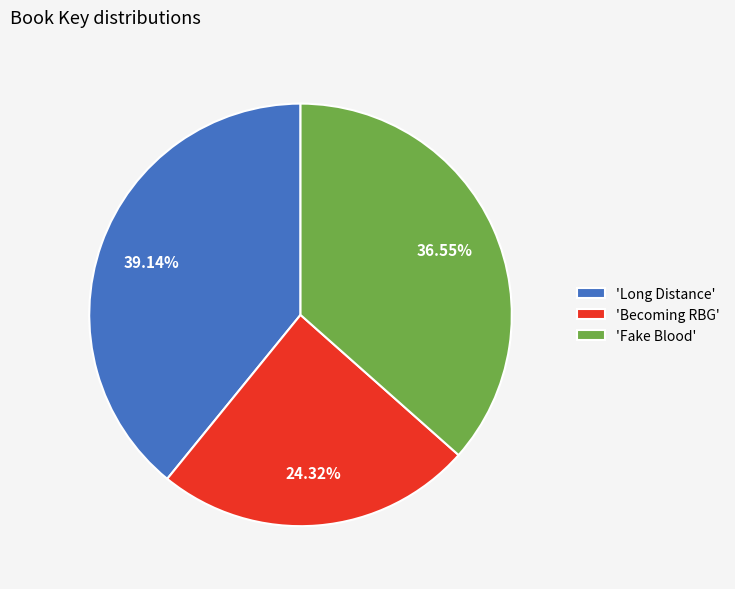

What is the ratio of the value at 'Long Distance' to the value at 'Fake Blood'?

1.1